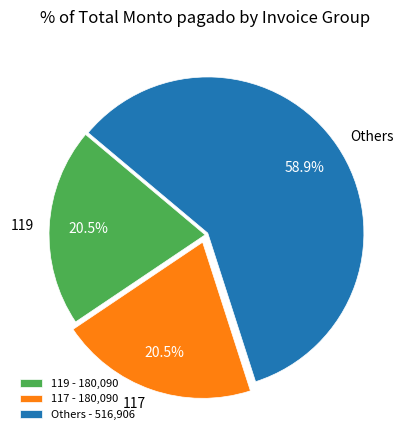

Count the number of slices in the pie.

3